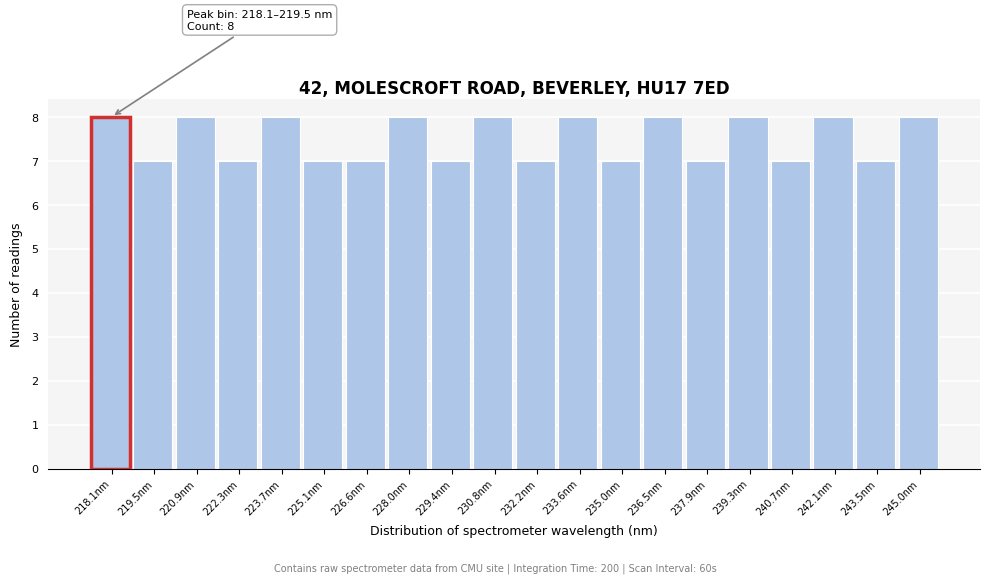

Reading left to right, extract all data points from this chart.

218.1nm=8	219.5nm=7	220.9nm=8	222.3nm=7	223.7nm=8	225.1nm=7	226.6nm=7	228.0nm=8	229.4nm=7	230.8nm=8	232.2nm=7	233.6nm=8	235.0nm=7	236.5nm=8	237.9nm=7	239.3nm=8	240.7nm=7	242.1nm=8	243.5nm=7	245.0nm=8